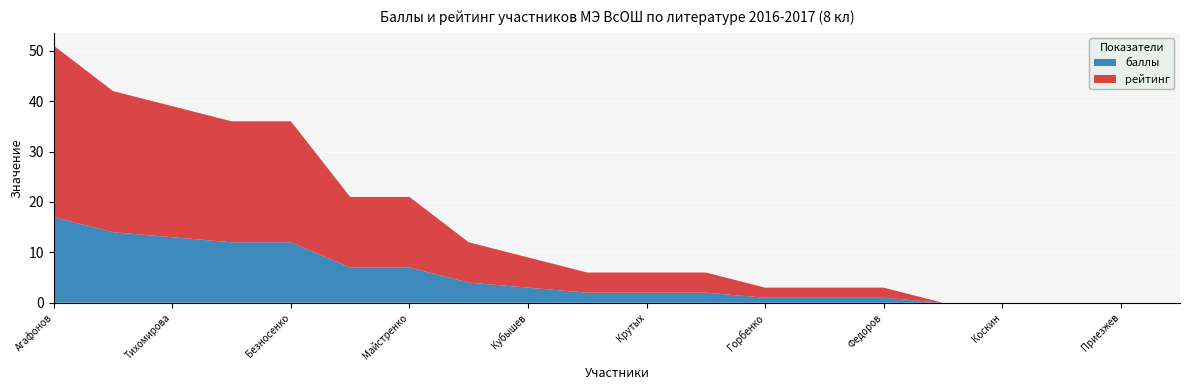

Reading left to right, transcribe all the data shown in this chart.

баллы: 17	14	13	12	12	7	7	4	3	2	2	2	1	1	1	0	0	0	0	0
рейтинг: 34	28	26	24	24	14	14	8	6	4	4	4	2	2	2	0	0	0	0	0